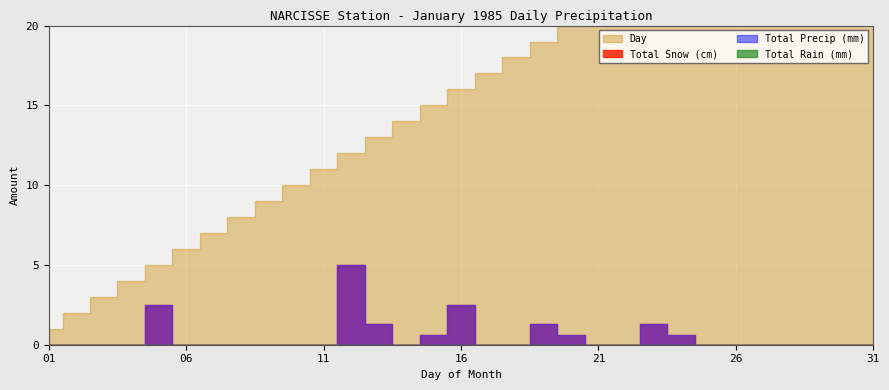

Rank the categories by Total Snow (cm) value from highest to lowest.

12, 05, 16, 13, 19, 23, 15, 20, 24, 01, 02, 03, 04, 06, 07, 08, 09, 10, 11, 14, 17, 18, 21, 22, 25, 26, 27, 28, 29, 30, 31